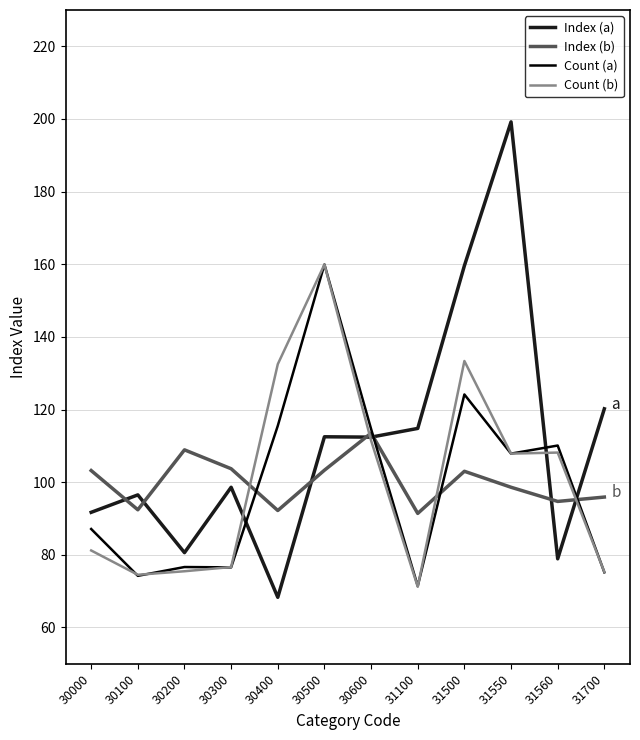

Between 30300 and 30600, which series saw the biggest shift?

Count (a)